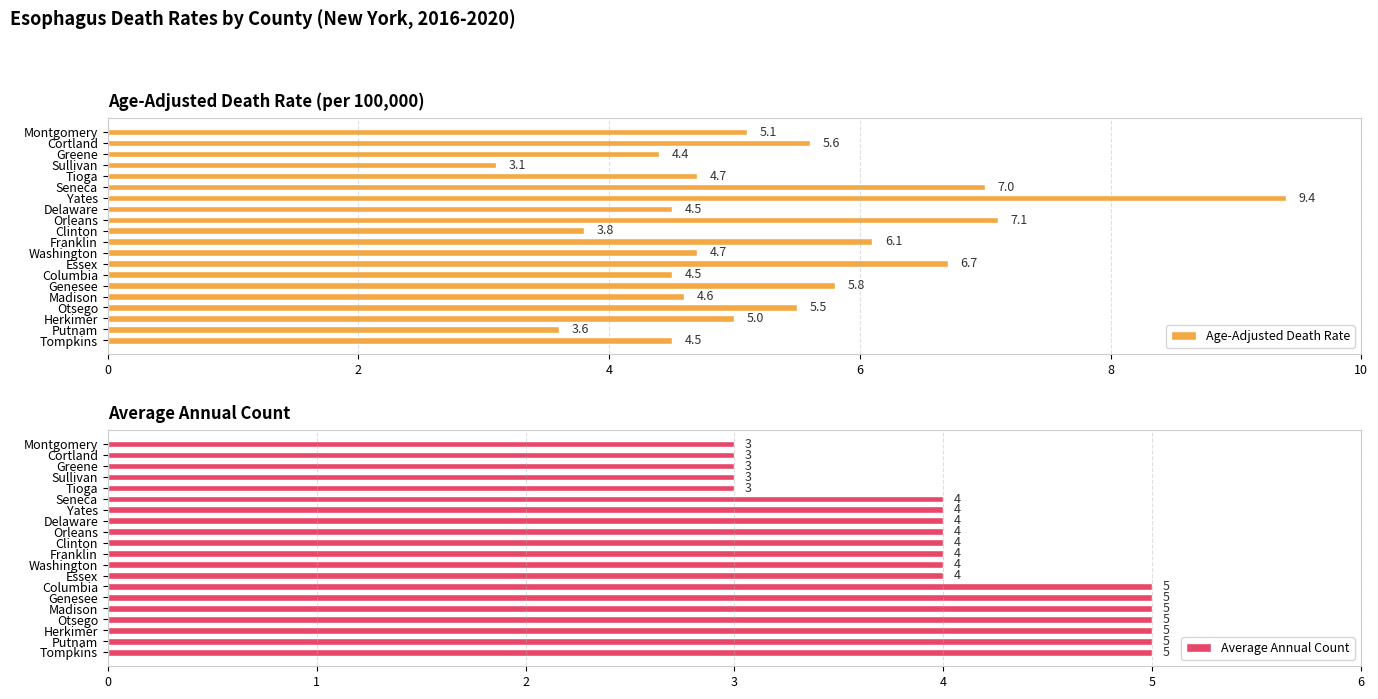

At which label is Age-Adjusted Death Rate closest to 6?

Franklin